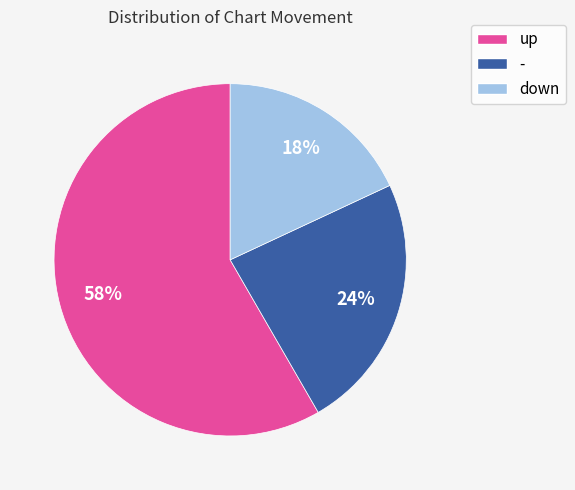

To the nearest percent, what percentage of the pie is down?

18%